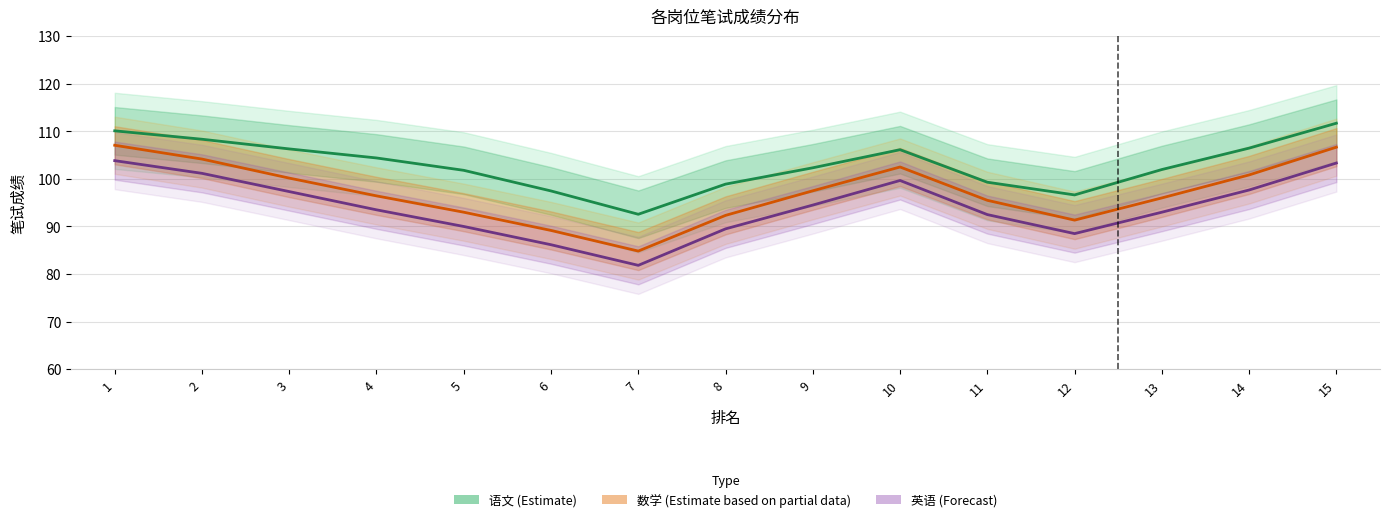

Reading right to left, list all the values displayed in this chart.

语文 (Estimate): 15=111.7	14=106.5	13=102.0	12=96.6	11=99.3	10=106.1	9=102.3	8=98.9	7=92.6	6=97.5	5=101.8	4=104.4	3=106.3	2=108.3	1=110.1
数学 (Estimate based on partial data): 15=106.7	14=100.8	13=96.0	12=91.3	11=95.5	10=102.5	9=97.5	8=92.3	7=84.8	6=89.2	5=93.0	4=96.4	3=100.2	2=104.2	1=107.1
英语 (Forecast): 15=103.3	14=97.7	13=93.0	12=88.5	11=92.5	10=99.7	9=94.5	8=89.5	7=81.8	6=86.2	5=90.0	4=93.5	3=97.3	2=101.2	1=103.8